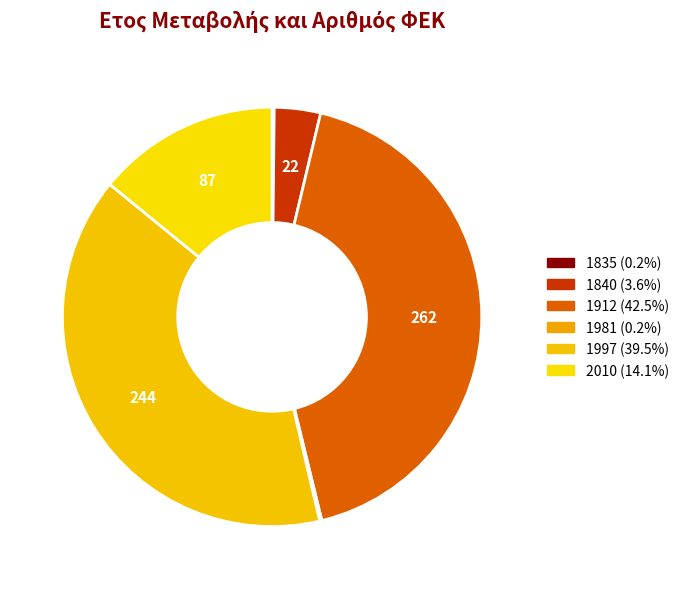

What percentage do 1840 and 2010 together represent?

17.7%